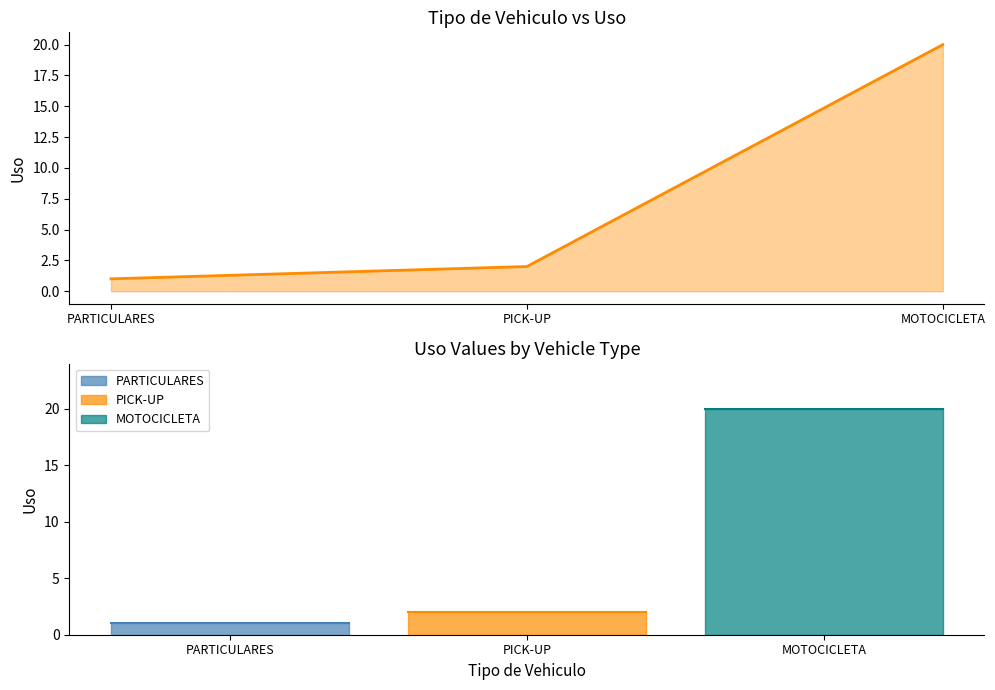

How many distinct data groups are displayed?

1